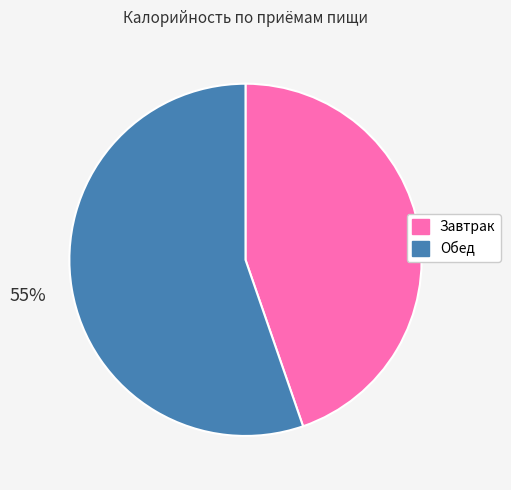

Which slice is the smallest?

Завтрак